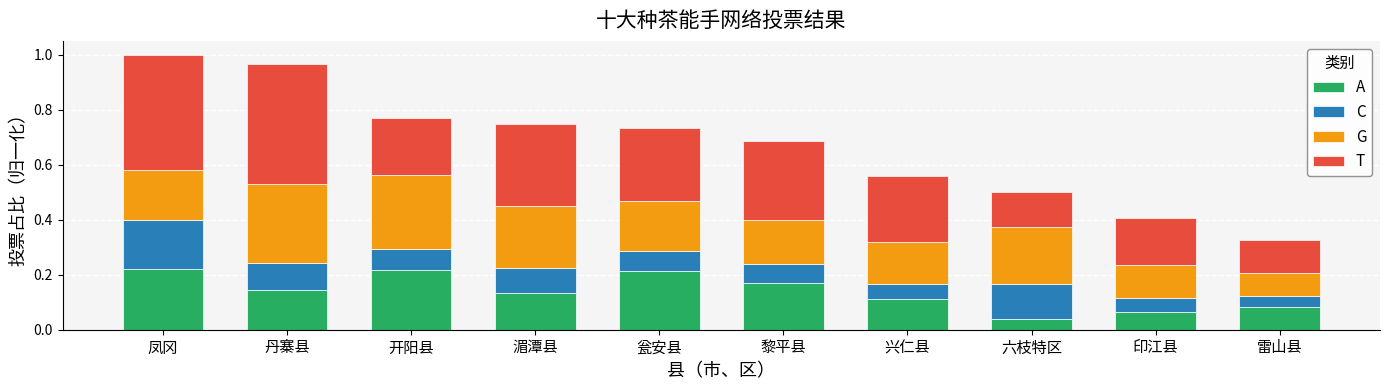

At 湄潭县, list the series in order from smallest to largest.

C, A, G, T